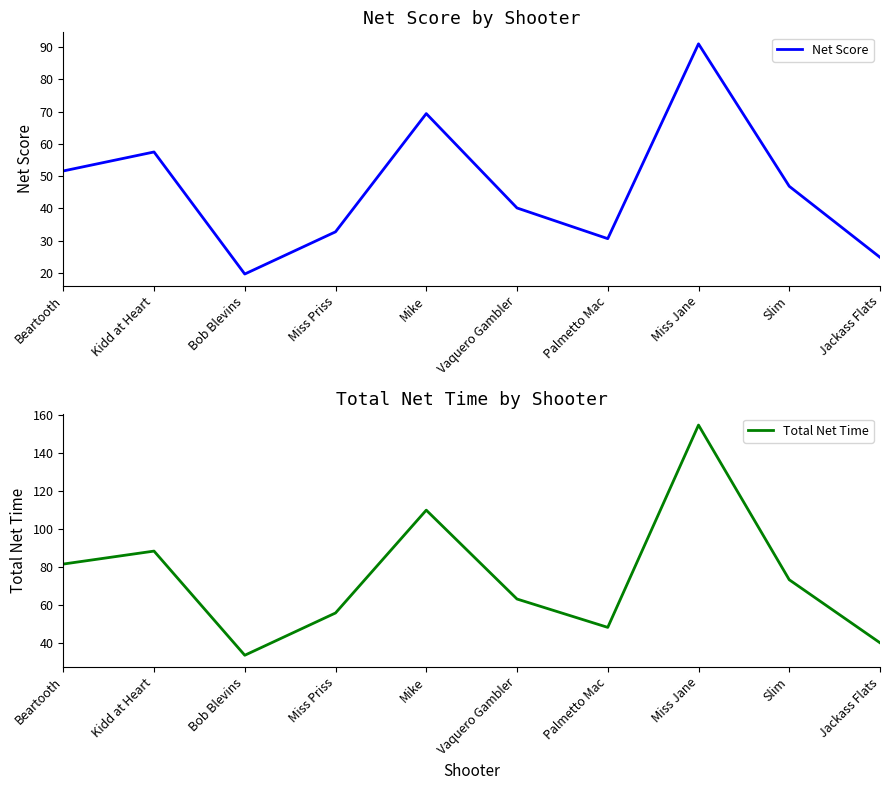

True or false: Total Net Time and Net Score intersect in this chart.

False